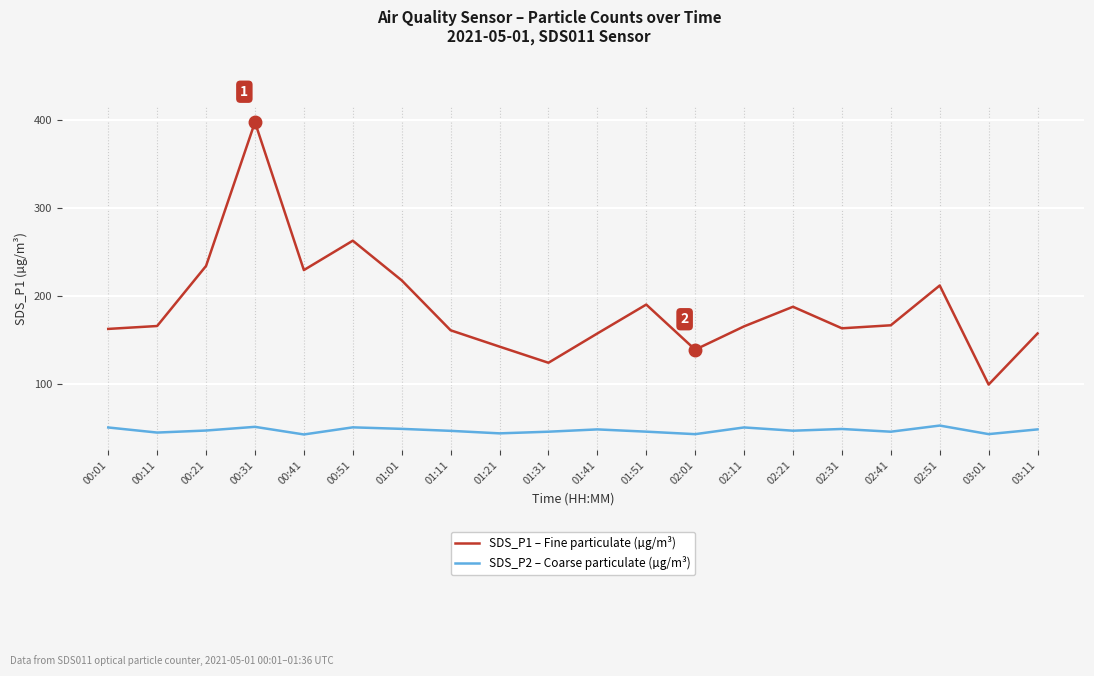

What is the difference between the maximum and minimum values in the SDS_P2 – Coarse particulate (µg/m³) series?

10.1